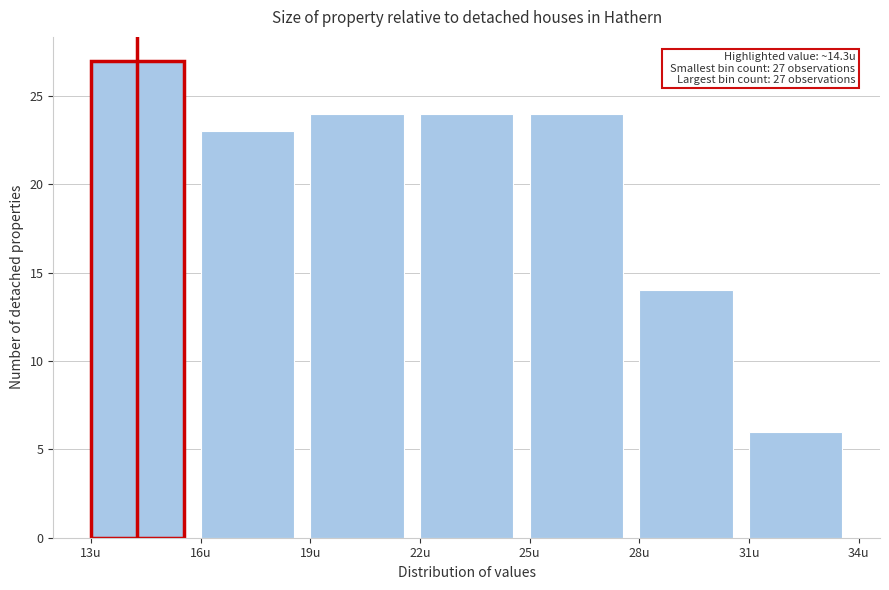

Reading left to right, transcribe all the data shown in this chart.

13u=27	16u=23	19u=24	22u=24	25u=24	28u=14	31u=6